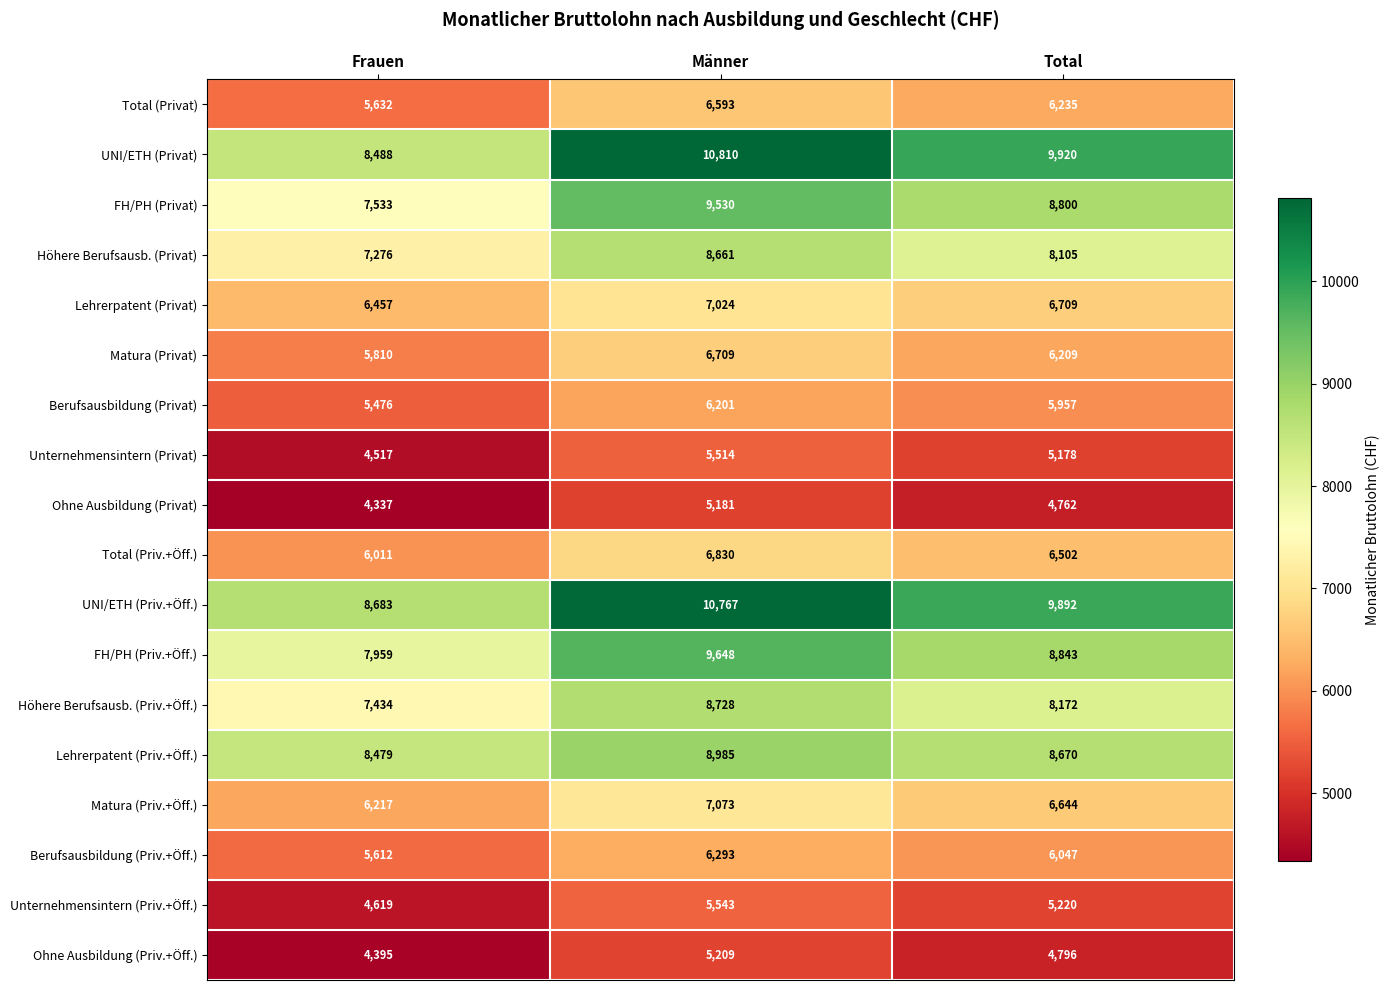

How many categories are shown in the chart?

3